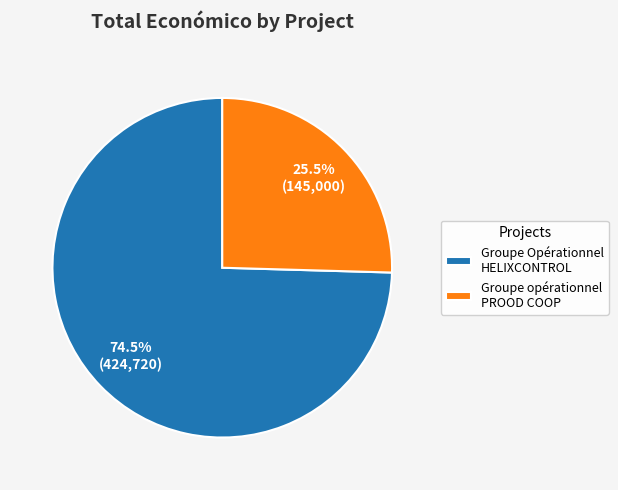

Which slice is the largest?

Groupe Opérationnel HELIXCONTROL